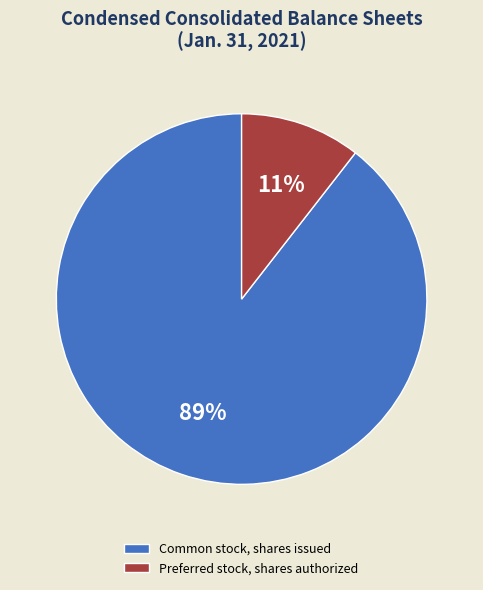

To the nearest percent, what is the combined percentage of Preferred stock, shares authorized and Common stock, shares issued?

100%